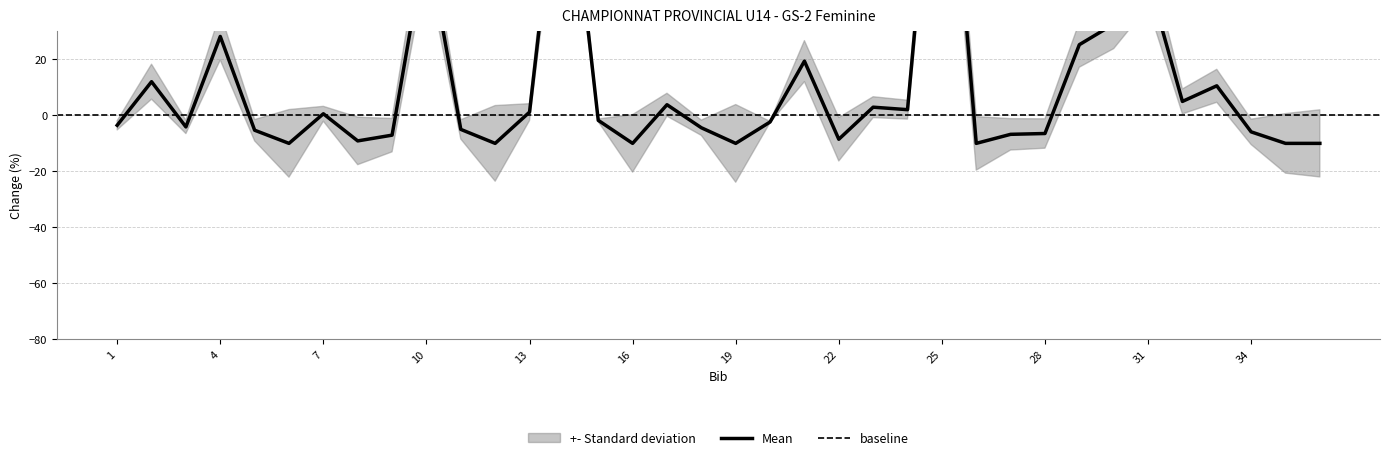

Is it true that the value at 28 is -4.1?

False